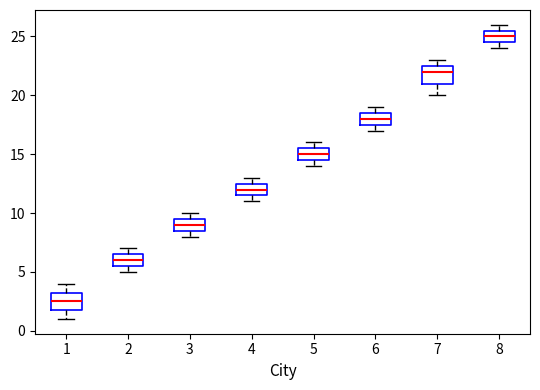

Which box has the highest median line?

8